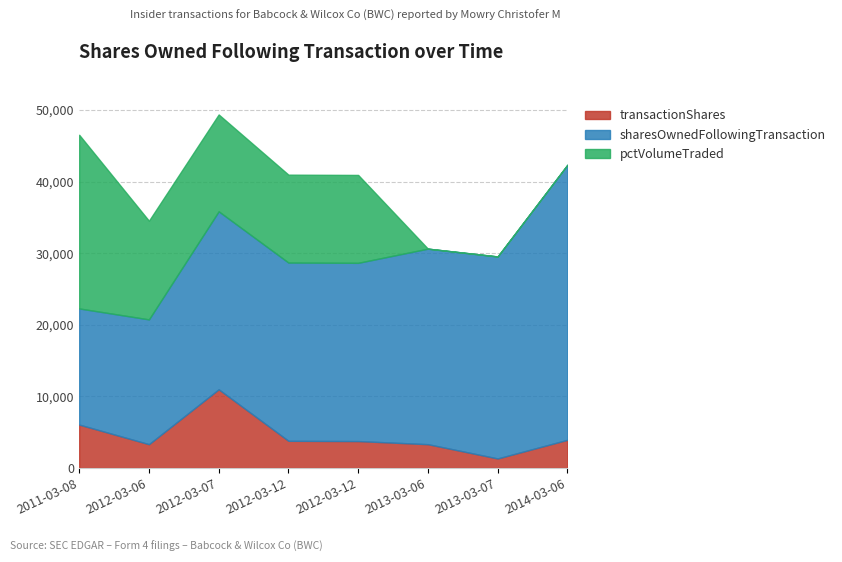

Rank the series at 2014-03-06 from lowest to highest value.

pctVolumeTraded, transactionShares, sharesOwnedFollowingTransaction